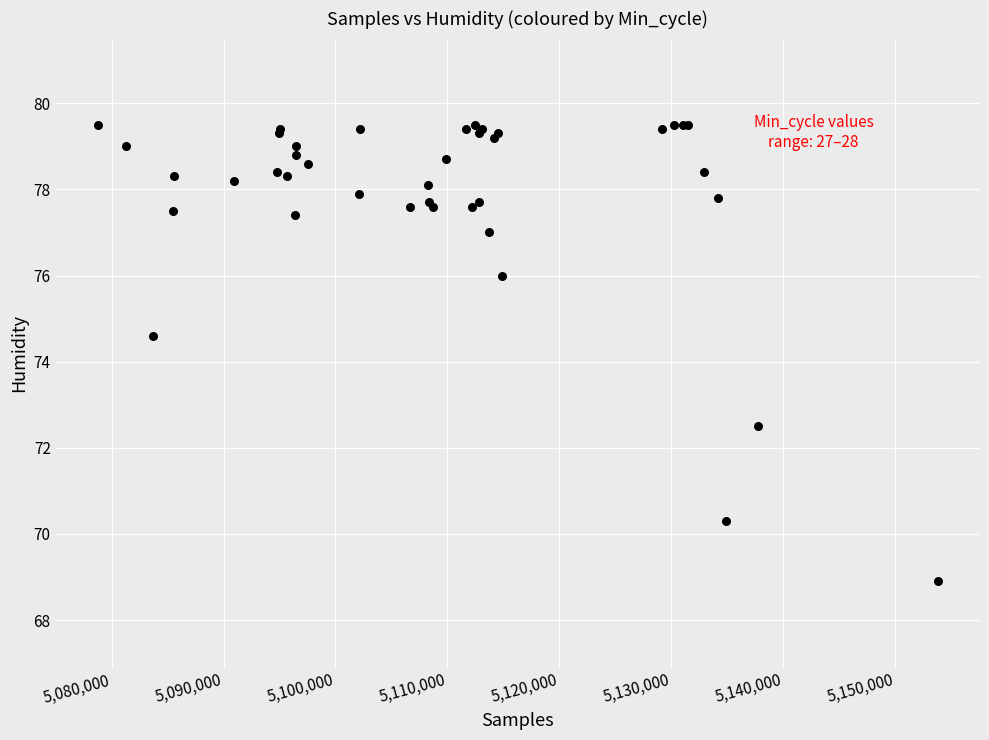

What Y value in the scatter plot is closest to 74?

74.6